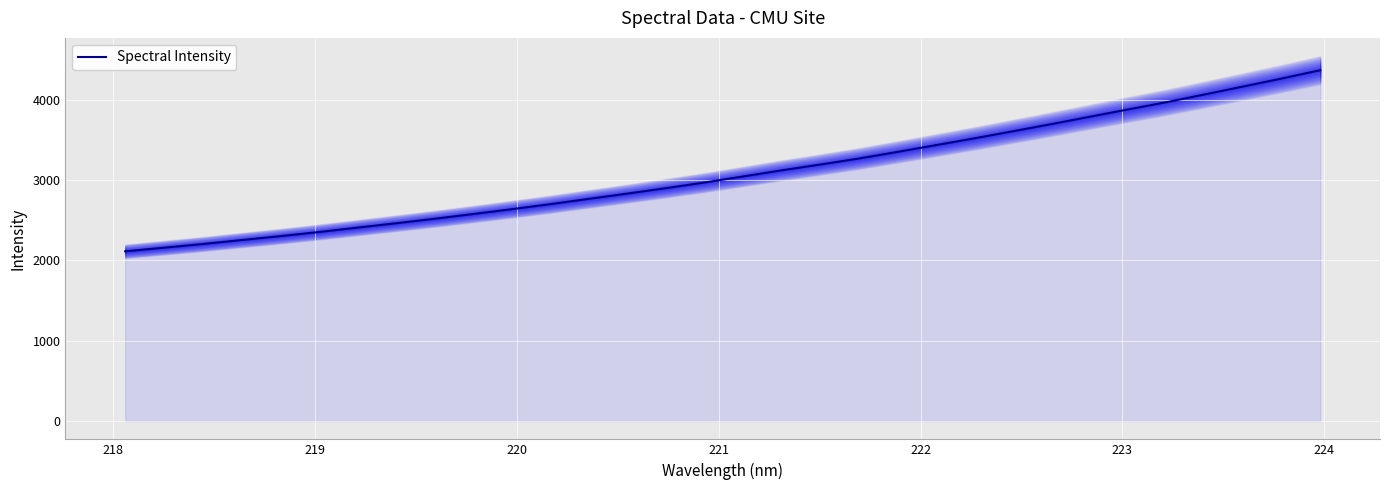

Reading right to left, what are all the values shown in this chart?

4367.0	4263.3	4163.7	4065.2	3967.7	3877.7	3785.9	3694.3	3604.9	3516.9	3432.3	3348.0	3265.7	3191.2	3119.1	3042.9	2967.5	2897.8	2830.3	2764.7	2698.4	2635.9	2575.8	2516.9	2461.2	2406.4	2351.9	2300.6	2252.1	2203.1	2157.6	2113.1